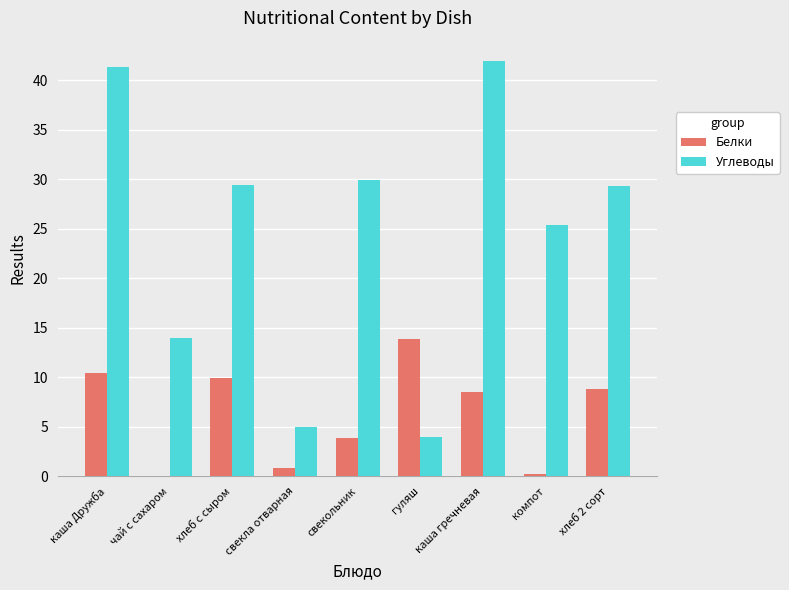

What is the highest value of the Углеводы series?

41.9